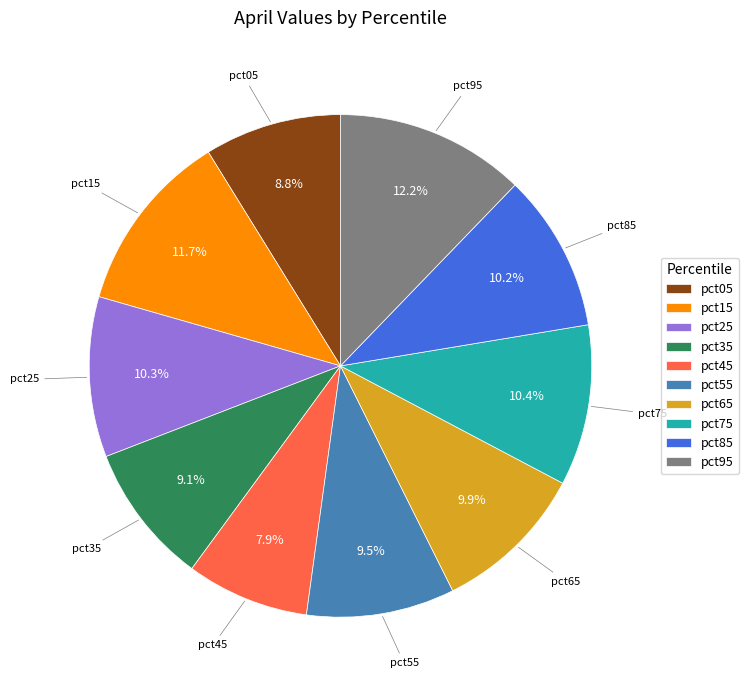

Does pct25 represent more than half of the total?

No